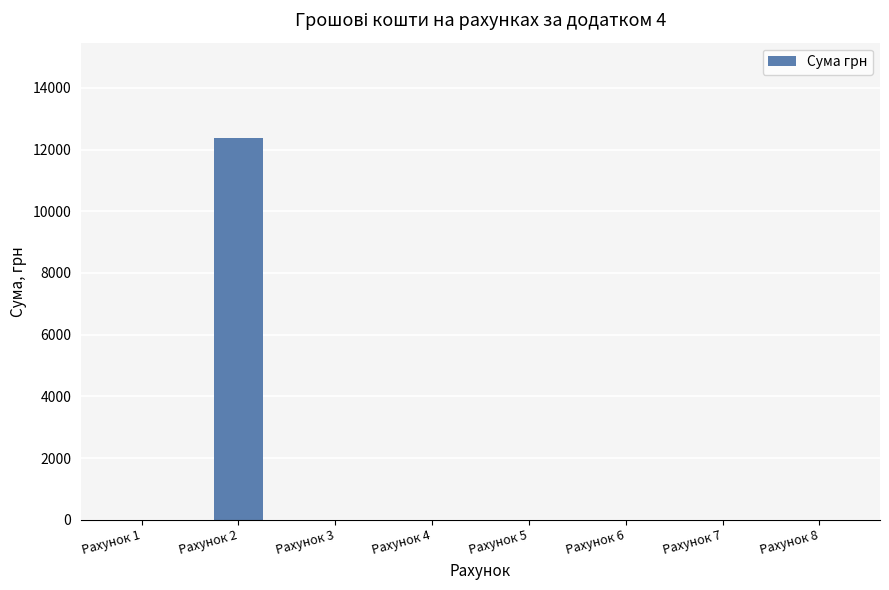

What is the difference between the values at Рахунок 2 and Рахунок 3?

12375.3